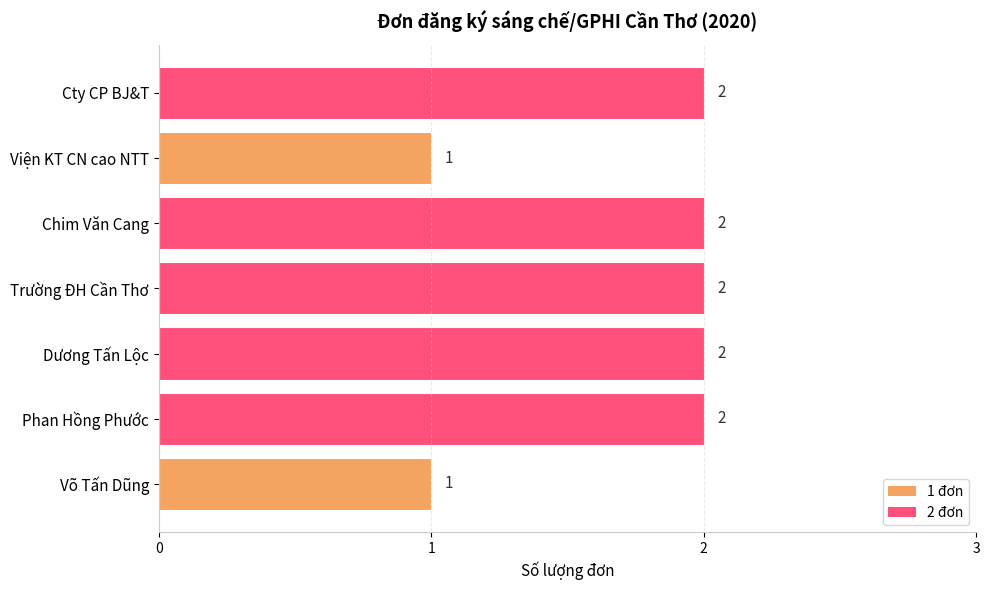

What is the sum of the values at Trường ĐH Cần Thơ and Phan Hồng Phước?

4